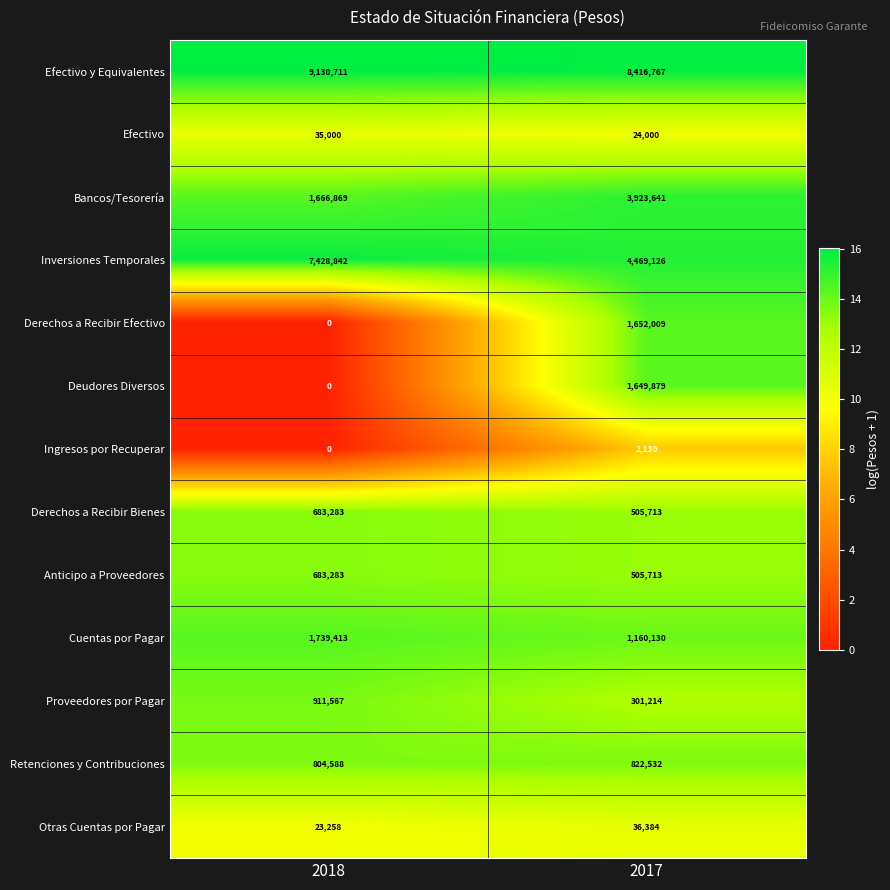

Reading left to right, extract all data points from this chart.

Efectivo y Equivalentes: 9130711	8416767
Efectivo: 35000	24000
Bancos/Tesorería: 1666869	3923641
Inversiones Temporales: 7428842	4469126
Derechos a Recibir Efectivo: 0	1652009
Deudores Diversos: 0	1649879
Ingresos por Recuperar: 0	2130
Derechos a Recibir Bienes: 683283	505713
Anticipo a Proveedores: 683283	505713
Cuentas por Pagar: 1739413	1160130
Proveedores por Pagar: 911567	301214
Retenciones y Contribuciones: 804588	822532
Otras Cuentas por Pagar: 23258	36384